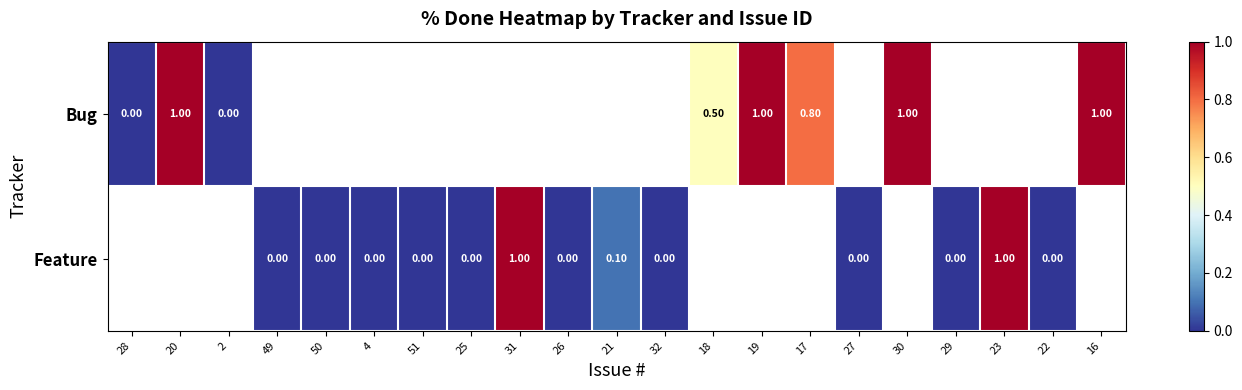

Which series has the widest spread of values?

Bug